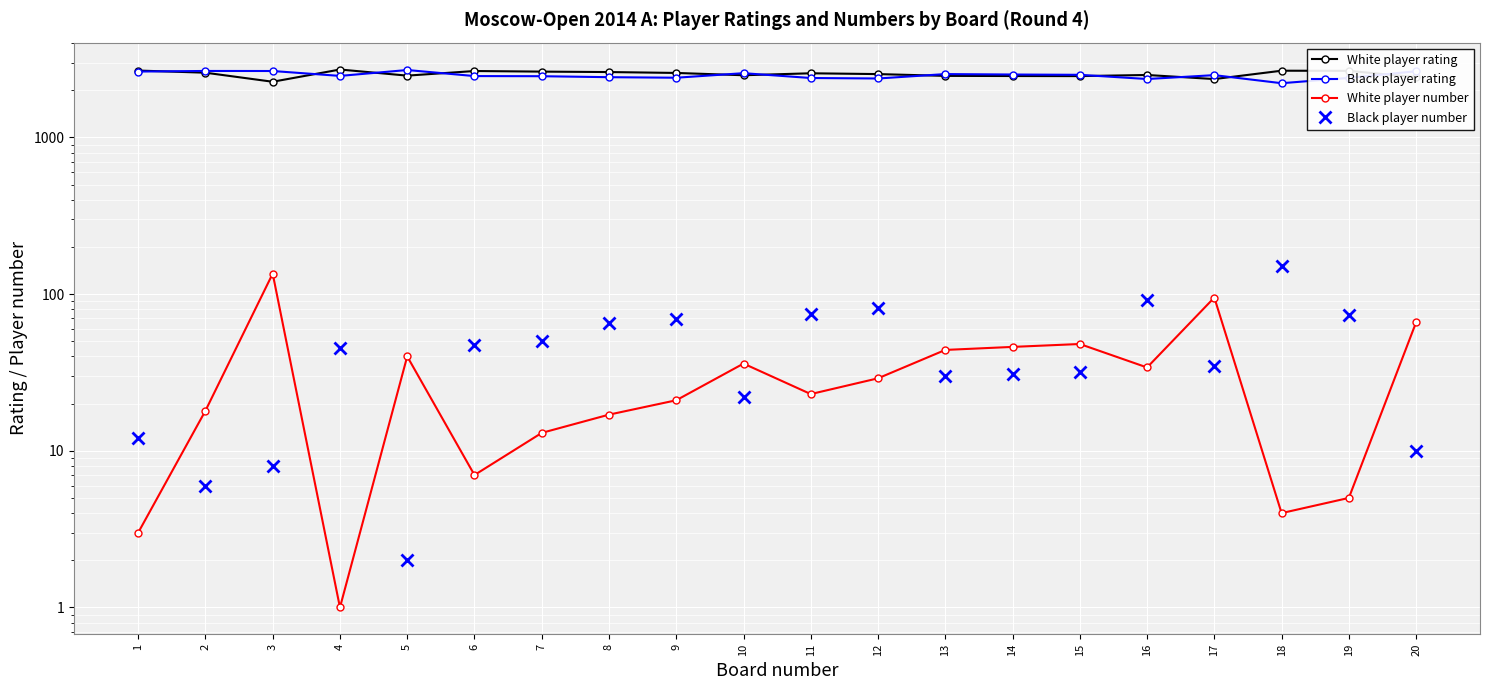

Reading right to left, list all the values displayed in this chart.

White player rating: 20=2419	19=2658	18=2663	17=2355	16=2501	15=2460	14=2463	13=2468	12=2534	11=2564	10=2491	9=2577	8=2611	7=2628	6=2651	5=2477	4=2710	3=2264	2=2586	1=2669
Black player rating: 20=2642	19=2396	18=2216	17=2495	16=2357	15=2507	14=2518	13=2534	12=2375	11=2392	10=2568	9=2402	8=2421	7=2456	6=2461	5=2690	4=2467	3=2651	2=2653	1=2630
White player number: 20=66	19=5	18=4	17=95	16=34	15=48	14=46	13=44	12=29	11=23	10=36	9=21	8=17	7=13	6=7	5=40	4=1	3=135	2=18	1=3
Black player number: 20=10	19=73	18=152	17=35	16=92	15=32	14=31	13=30	12=81	11=75	10=22	9=69	8=65	7=50	6=47	5=2	4=45	3=8	2=6	1=12